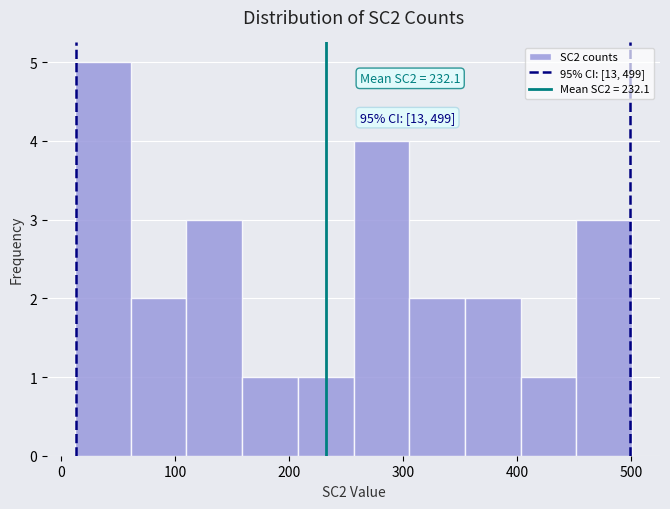

Which range on the x-axis has the tallest bar?

10 to 60